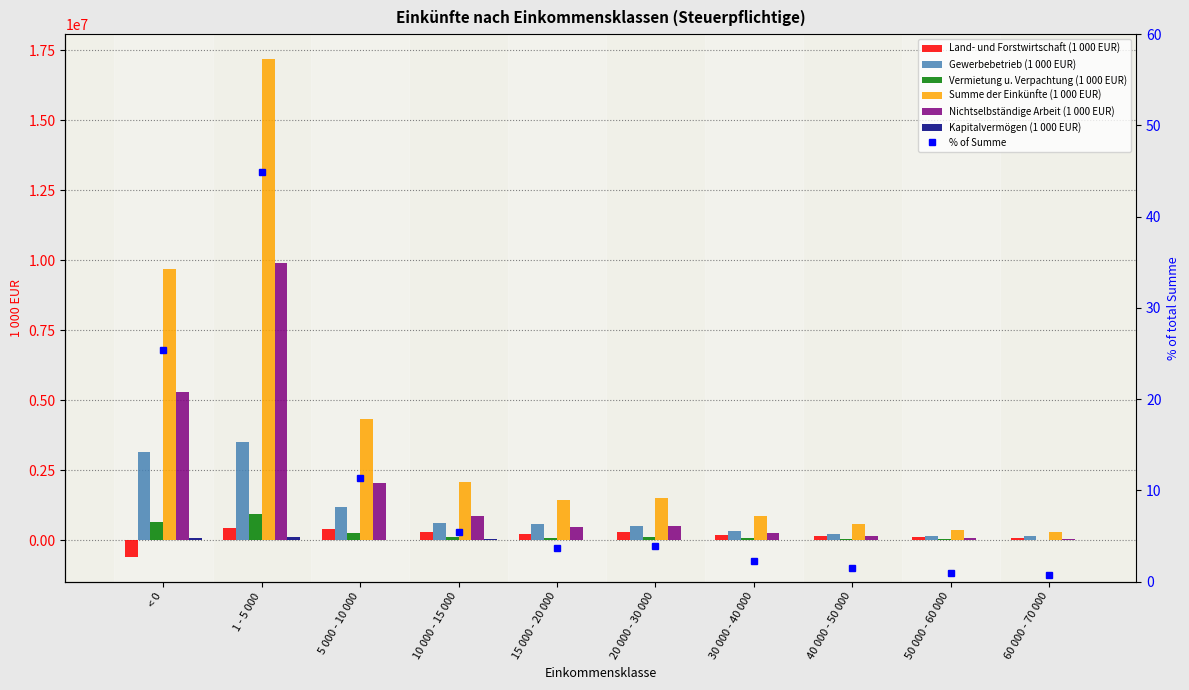

Where does the Land- und Forstwirtschaft (1 000 EUR) series first go above 212035?

1 - 5 000